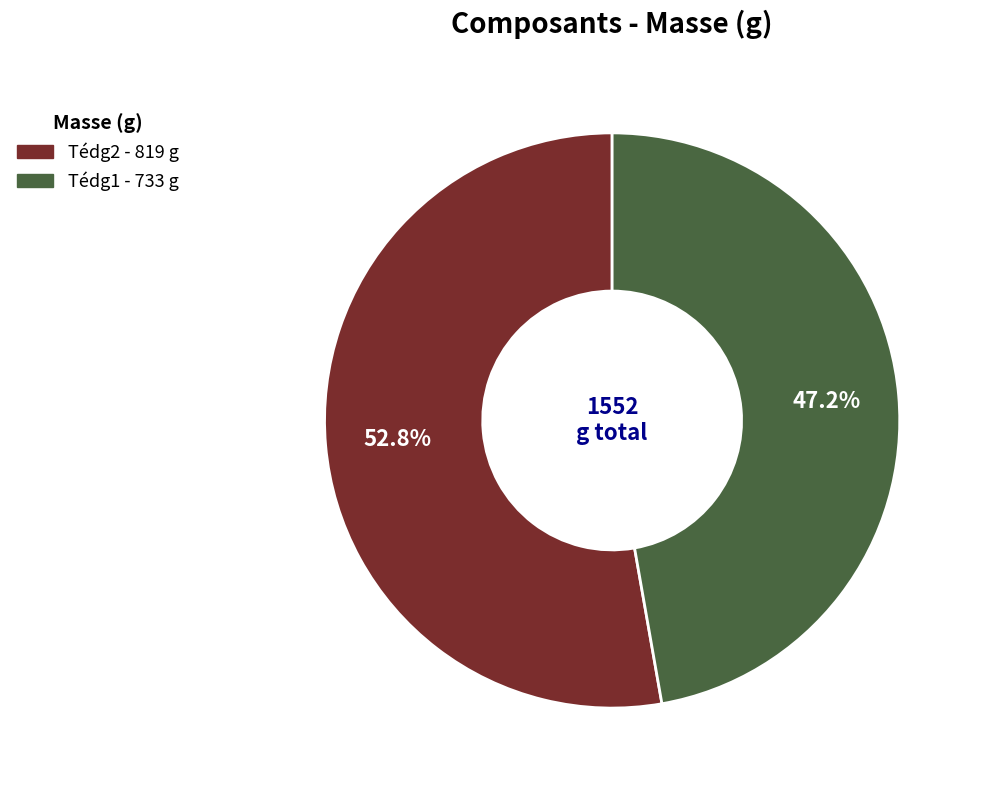

To the nearest percent, what is the average slice percentage?

50%